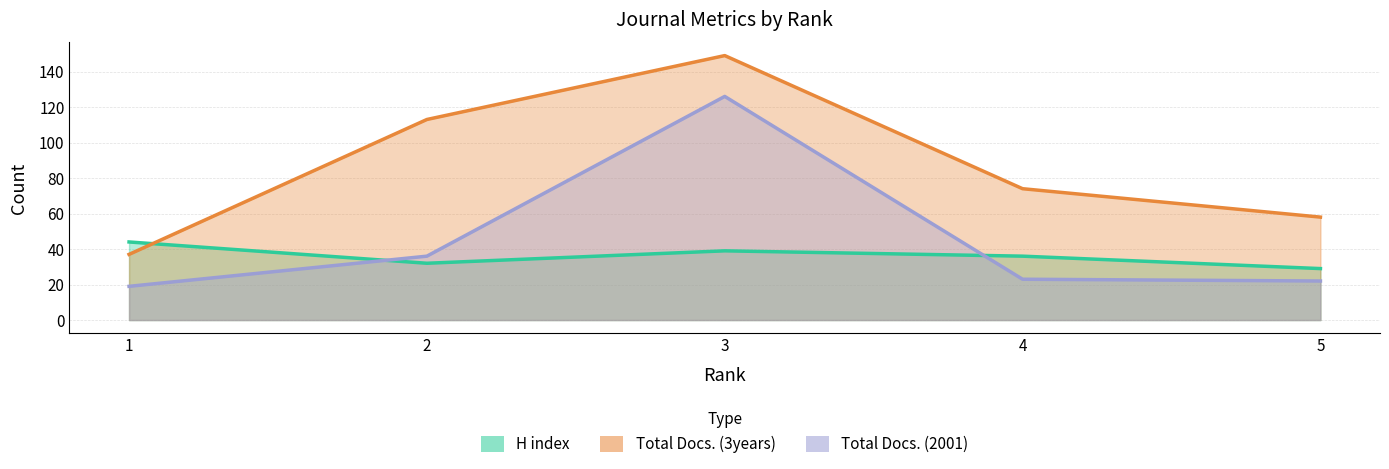

What is the difference between the H index values at 4 and 2?

4